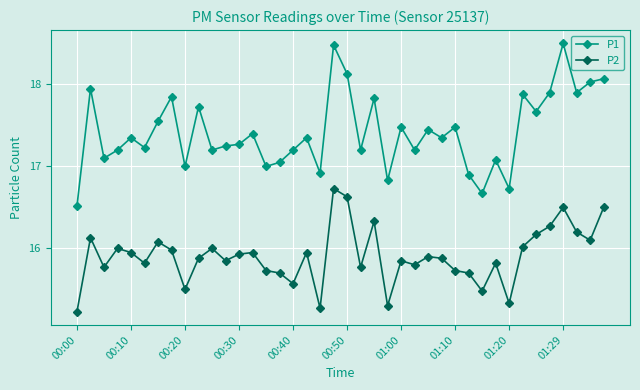

What is the sum of all P2 values?

636.3